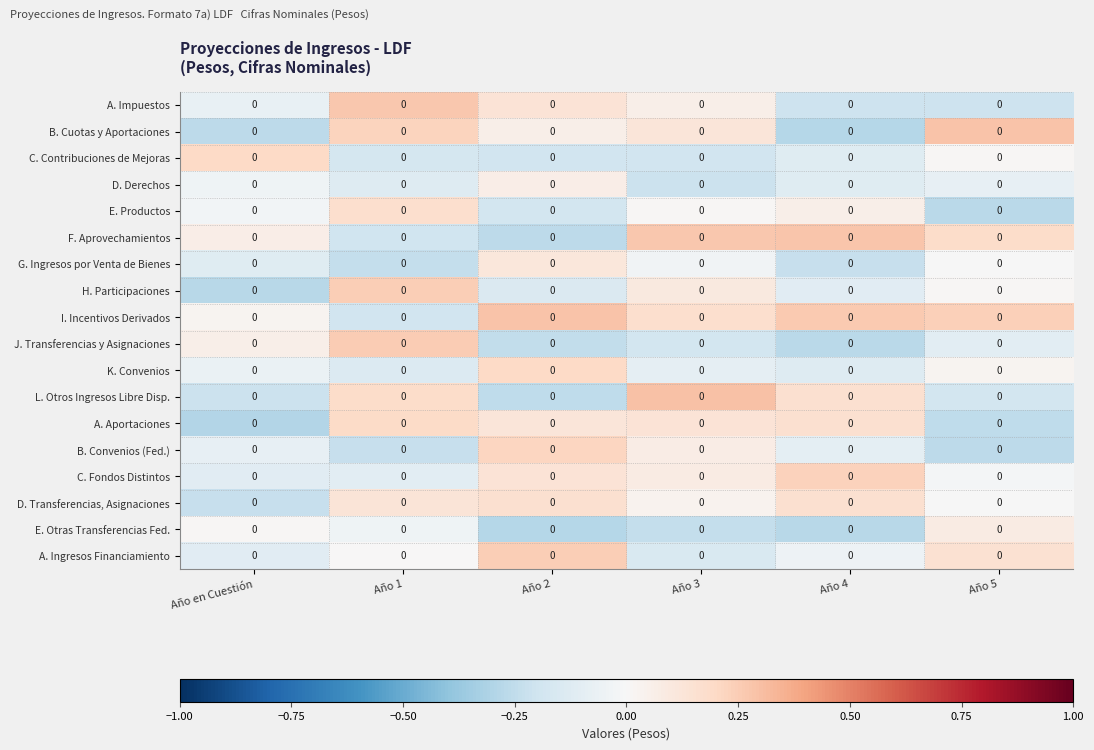

List the labels in order of A. Aportaciones value, smallest first.

Año en Cuestión, Año 5, Año 2, Año 3, Año 4, Año 1